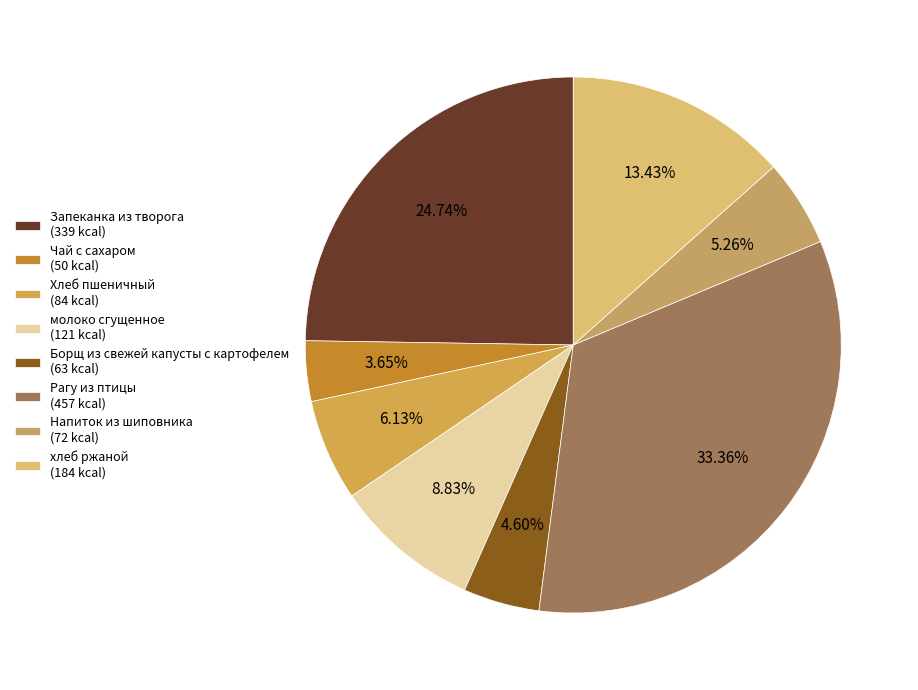

To the nearest percent, what is the difference between the largest and smallest slice percentages?

30%